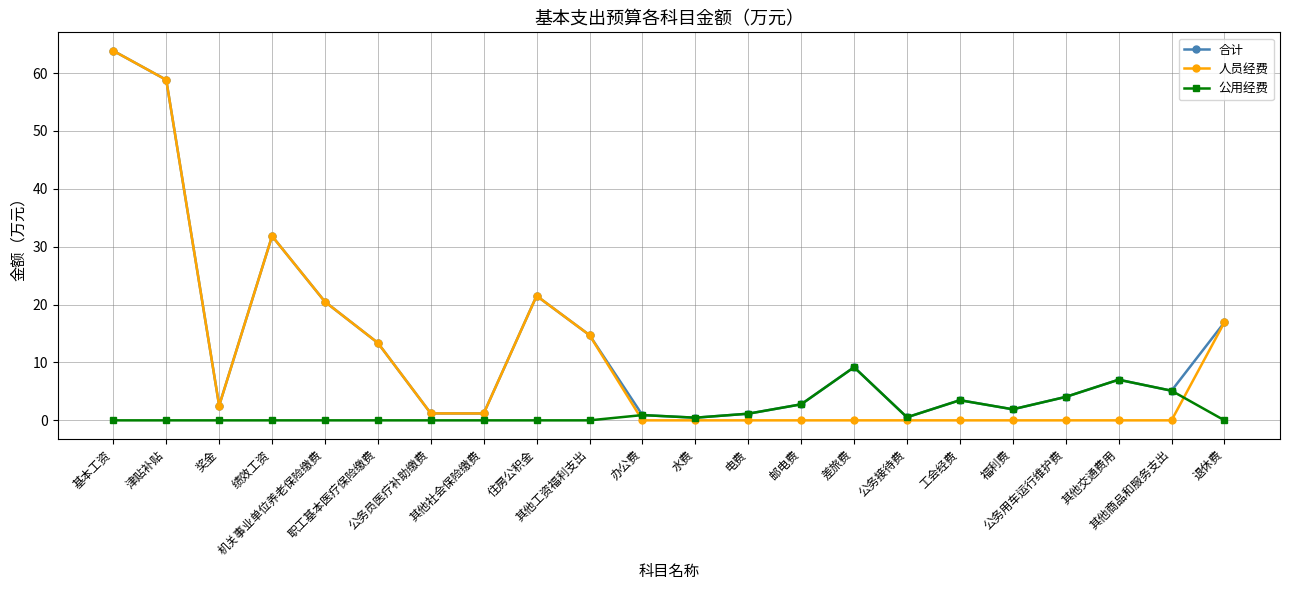

How many interior local peaks does the 合计 series have?

5